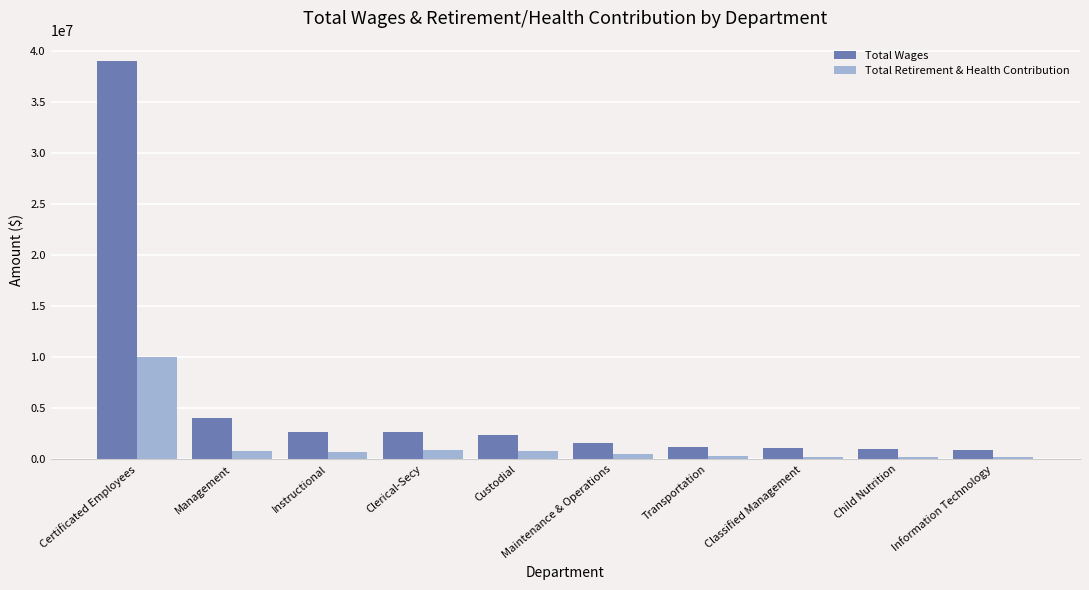

Rank the series by their maximum value, from highest to lowest.

Total Wages, Total Retirement & Health Contribution